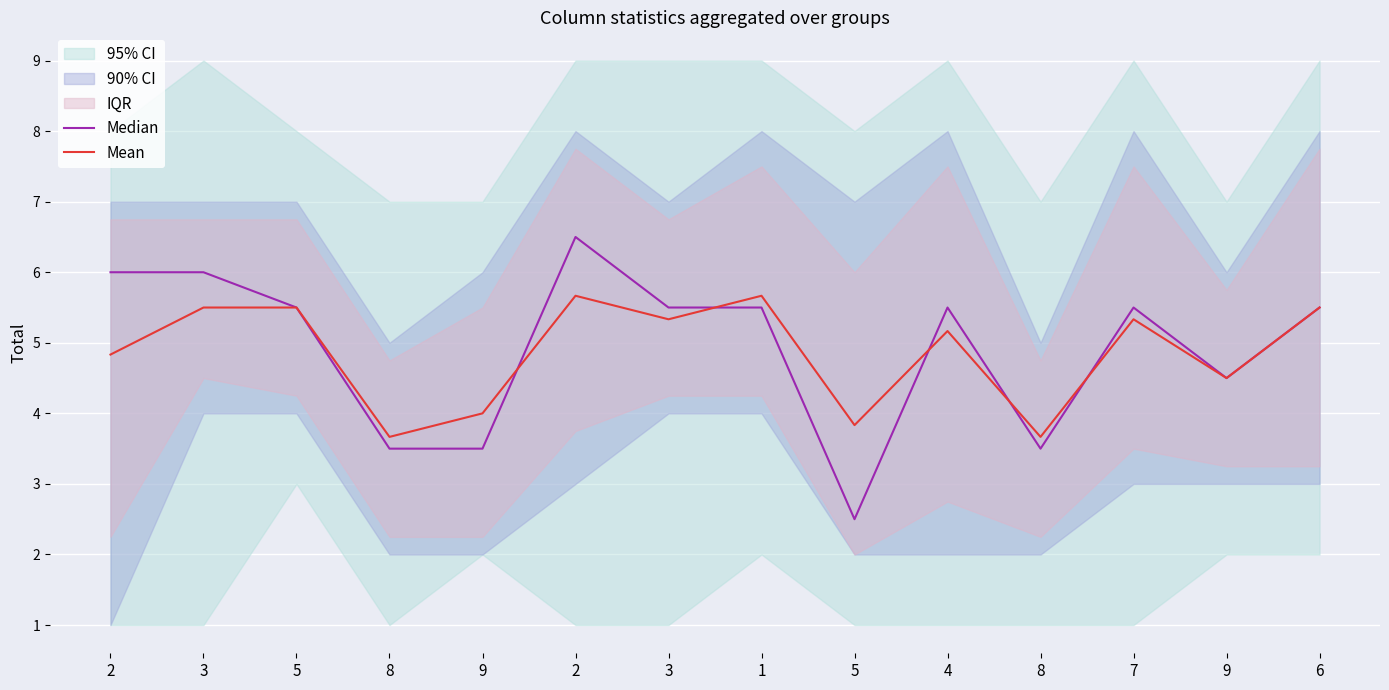

The value of Mean at 9 is 8.0. True or false?

False